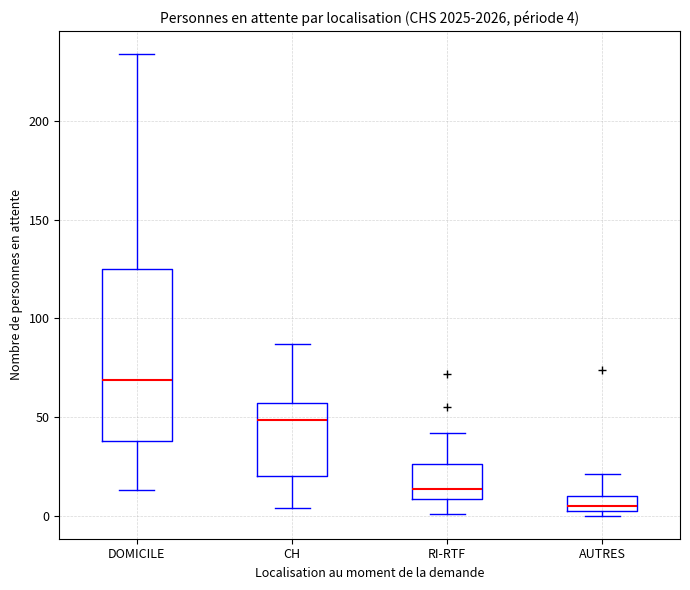

Which box is the tallest, from its lower edge to its upper edge?

DOMICILE